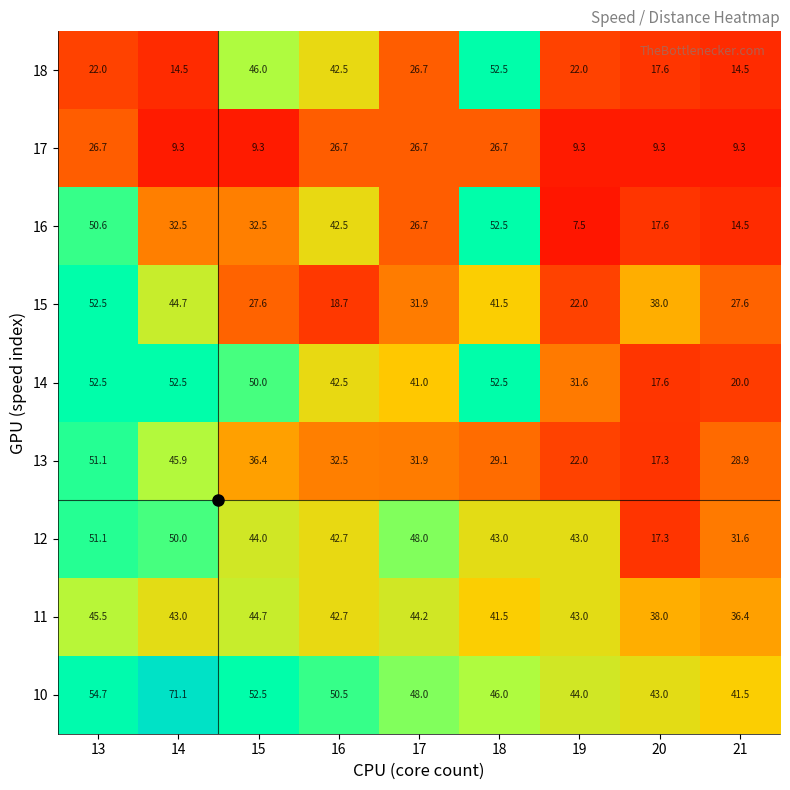

Where does the 12 series first go above 43?

13